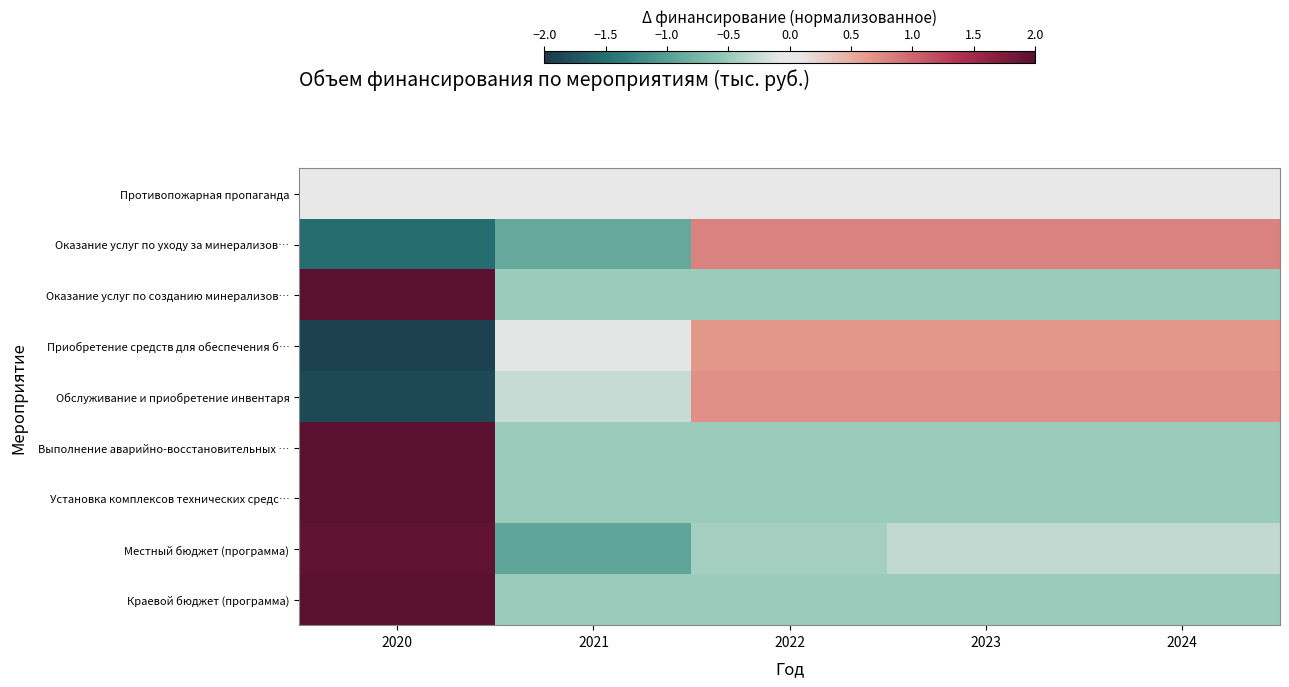

What is the difference between the highest and lowest values at 2020?

3.9